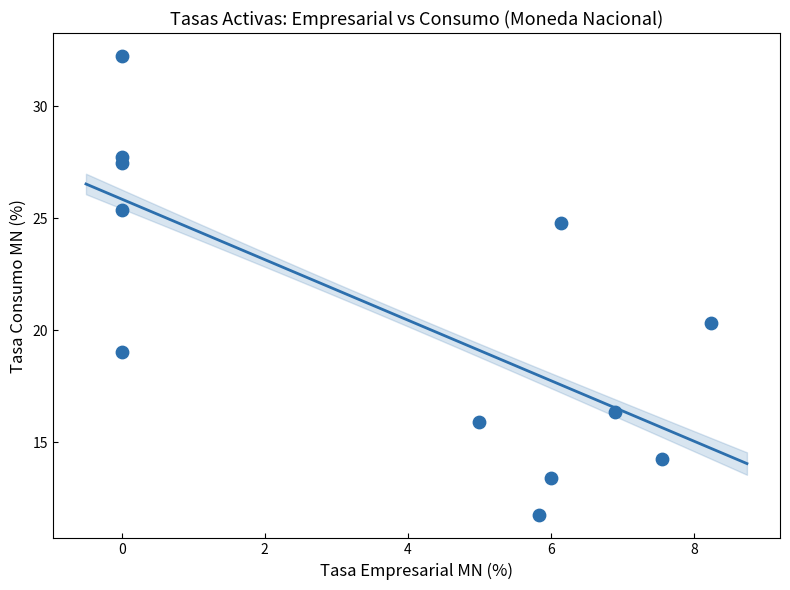

What is the range of X values (max minus min)?

8.2